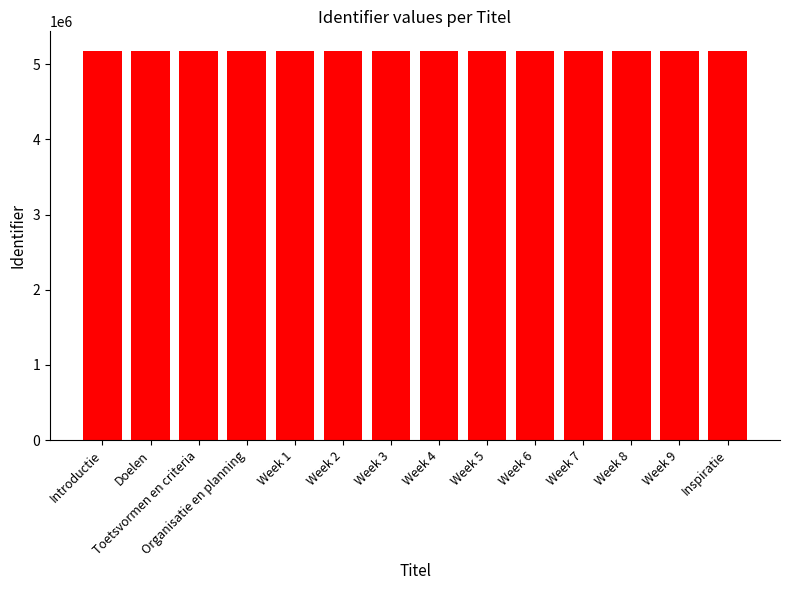

What is the label of the 8th bar from the right?

Week 3